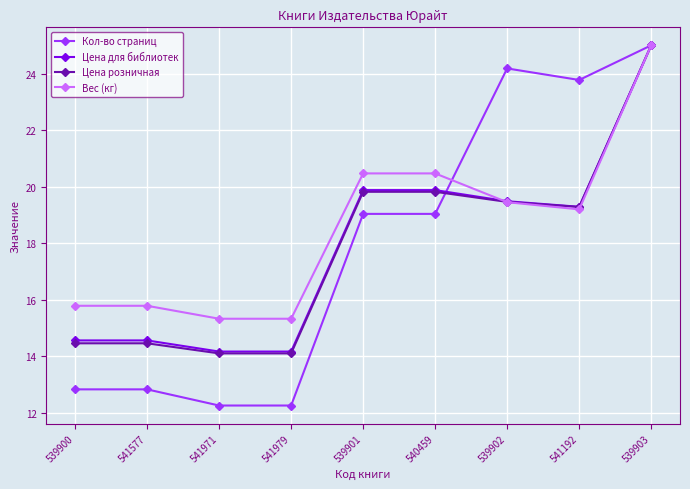

Between which two adjacent categories do Цена для библиотек and Вес (кг) first intersect?

540459 and 539902